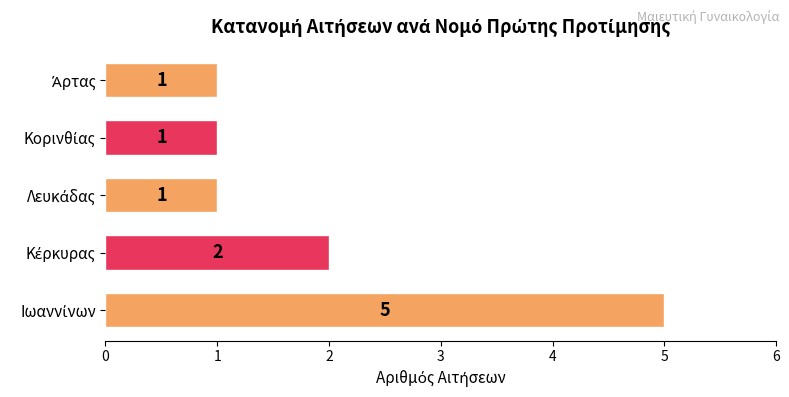

What is the difference between the maximum and minimum values?

4